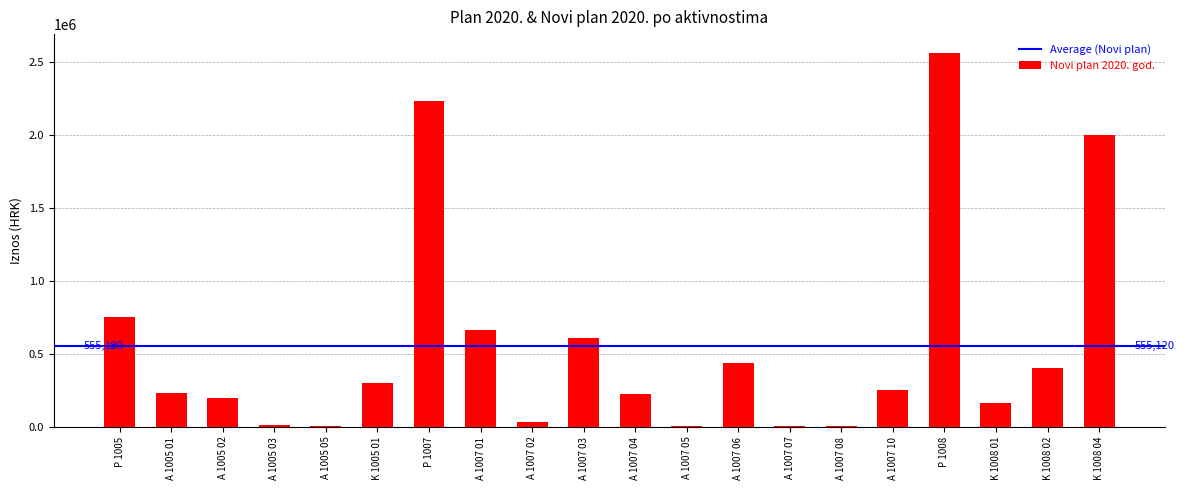

What is the sum of all values?

11102396